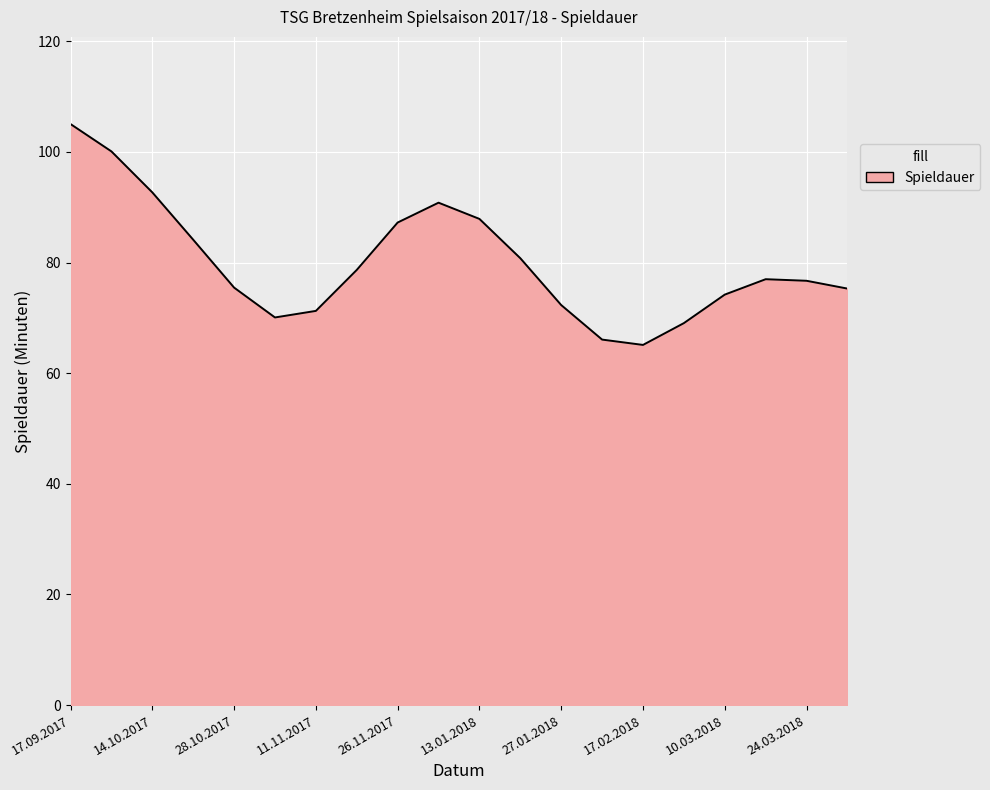

What is the greatest value displayed?

105.0